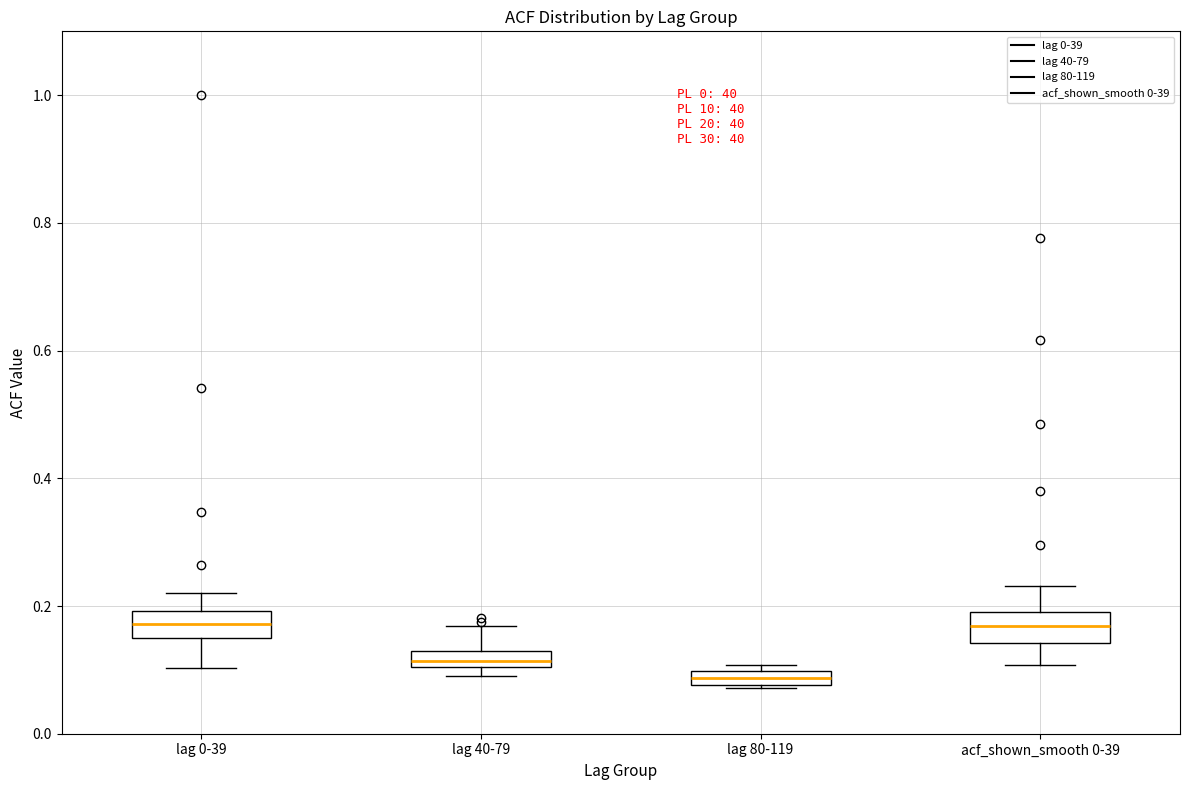

Where does the upper whisker of the box for lag 0-39 end on the y-axis? The values are not printed on the chart, so give them approximately, as read against the axis.

0.22